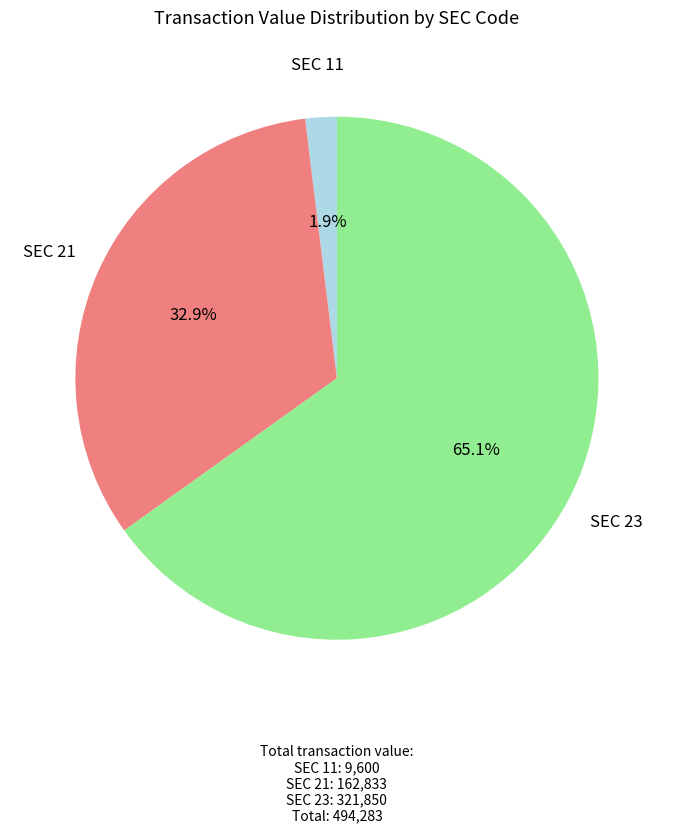

How many slices are in this pie chart?

3